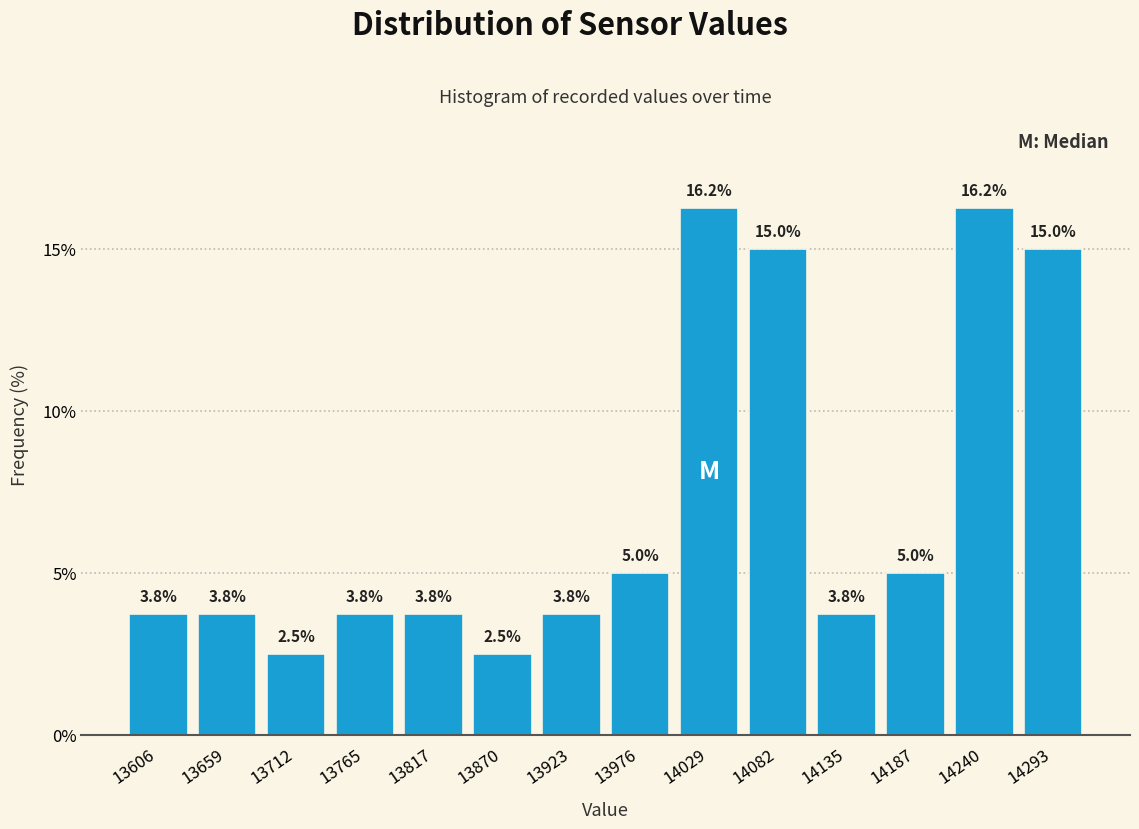

Reading left to right, transcribe this chart: for each bar, give the range it covers on the x-axis and its height. The bar edges are not printed on the chart, so give them approximately, as read against the axis.

13580 to 13630: 3.8
13630 to 13690: 3.8
13690 to 13740: 2.5
13740 to 13790: 3.8
13790 to 13840: 3.8
13840 to 13900: 2.5
13900 to 13950: 3.8
13950 to 14000: 5.0
14000 to 14060: 16.2
14060 to 14110: 15.0
14110 to 14160: 3.8
14160 to 14210: 5.0
14210 to 14270: 16.2
14270 to 14320: 15.0